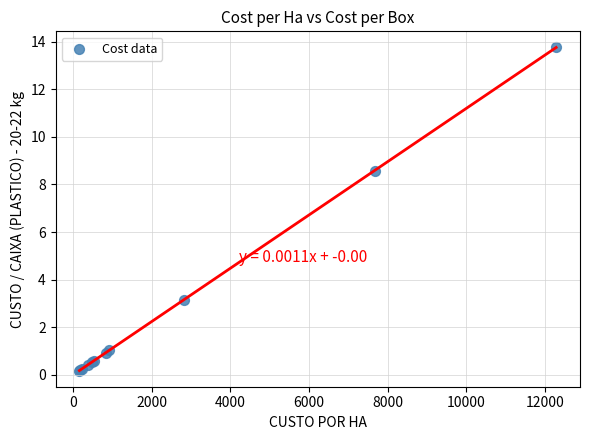

What Y value in the scatter plot is closest to 6?

8.6